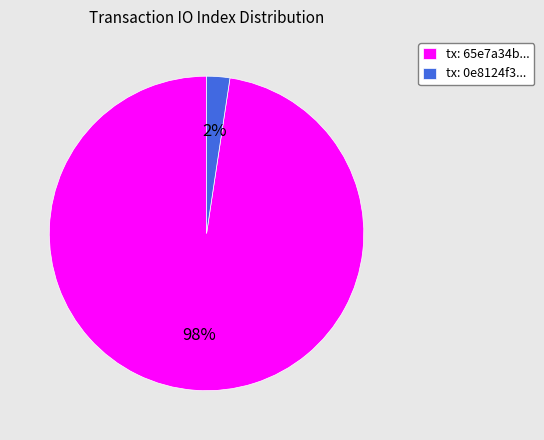

Which category has the biggest portion of the pie?

tx: 65e7a34b...